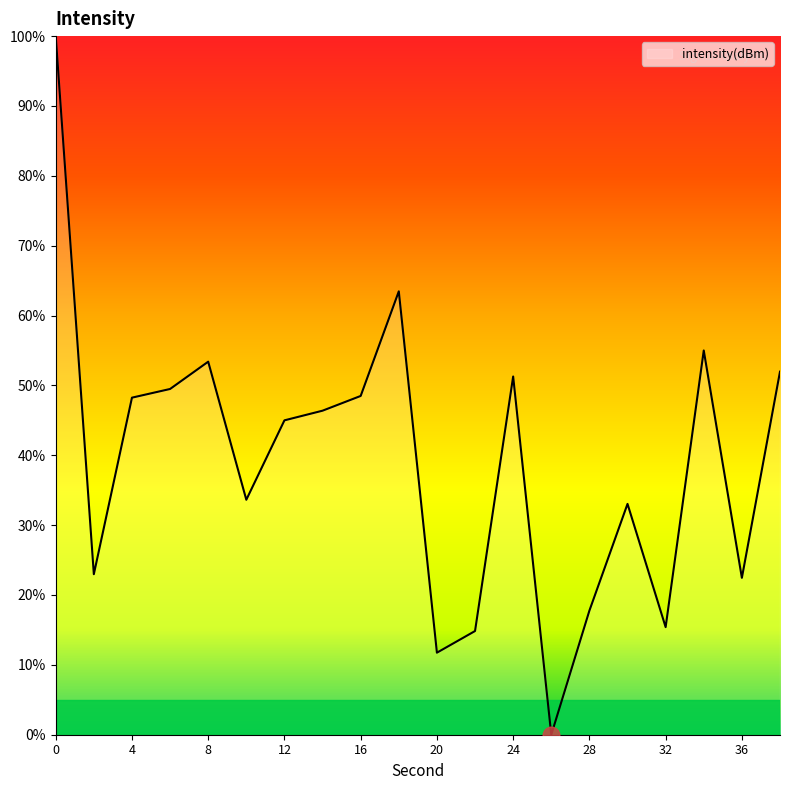

What is the difference between the maximum and minimum values?

100.0